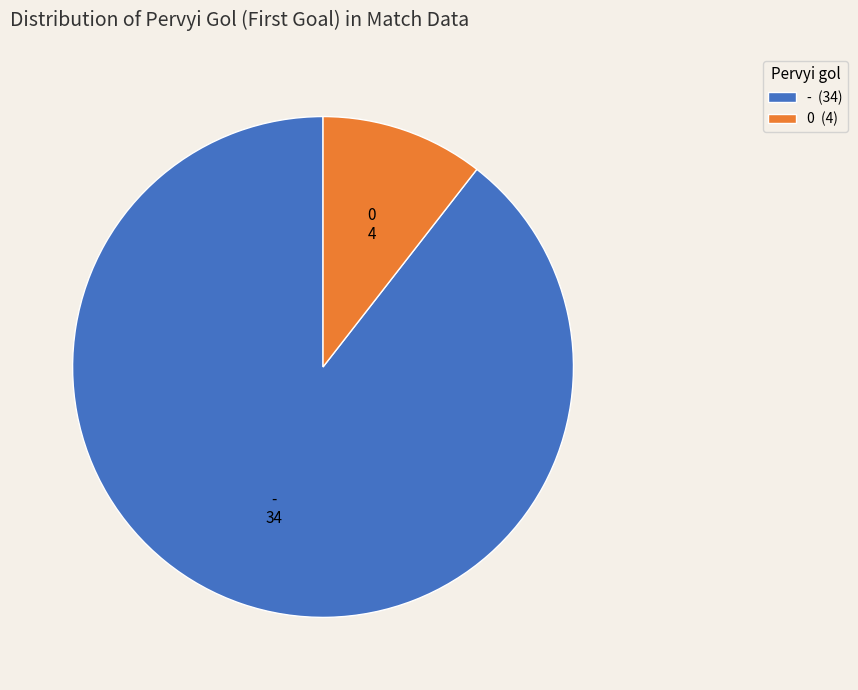

What is the majority slice?

-